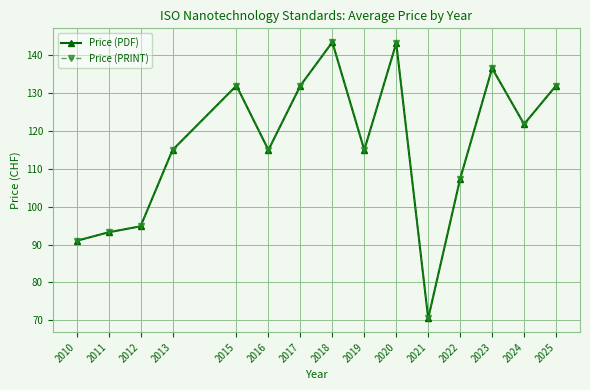

At 2015, list the series in order from largest to smallest.

Price (PDF), Price (PRINT)